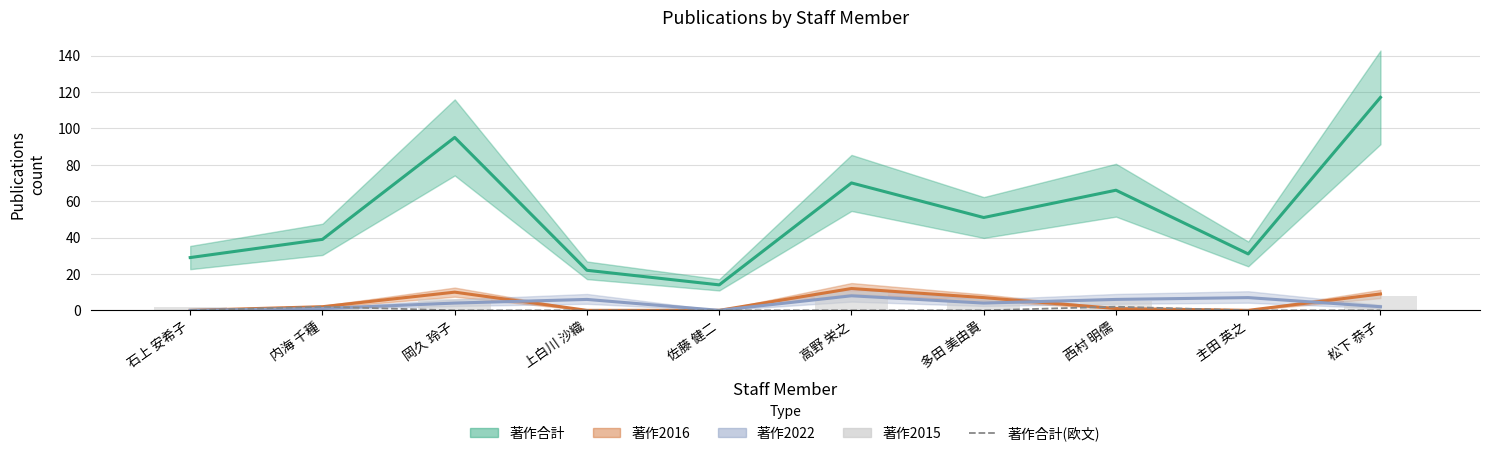

Reading left to right, what are all the values shown in this chart?

著作合計(欧文): 石上 安希子=0	内海 千種=2	岡久 玲子=0	上白川 沙織=0	佐藤 健二=0	高野 栄之=0	多田 美由貴=0	西村 明儒=2	主田 英之=0	松下 恭子=0
著作2015: 石上 安希子=2	内海 千種=2	岡久 玲子=6	上白川 沙織=0	佐藤 健二=0	高野 栄之=10	多田 美由貴=6	西村 明儒=5	主田 英之=0	松下 恭子=8